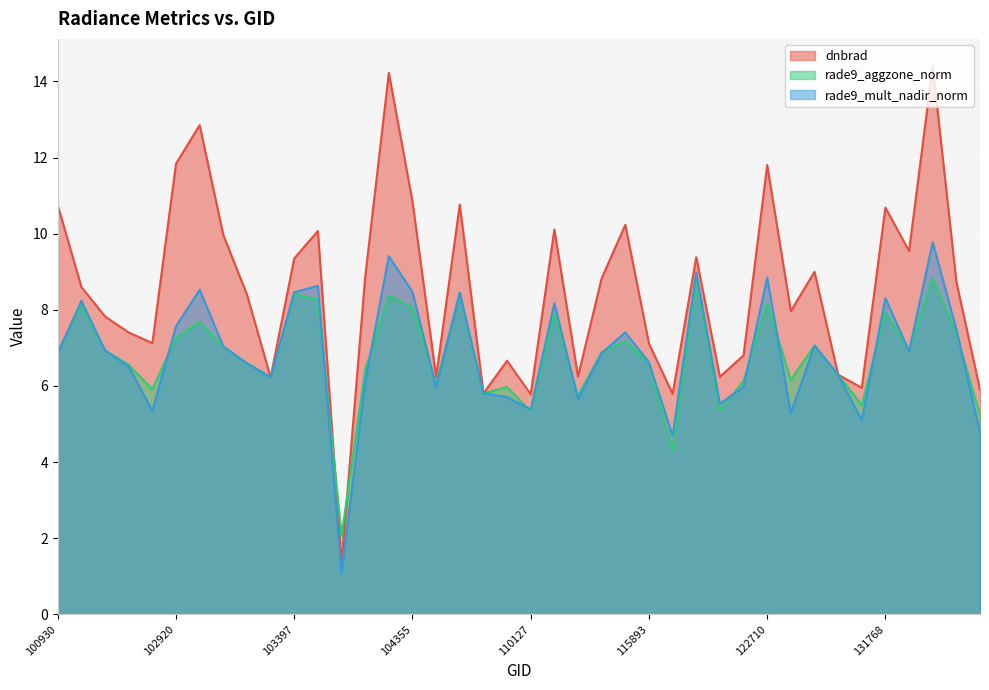

Between which two adjacent categories do dnbrad and rade9_mult_nadir_norm first intersect?

103160 and 103279